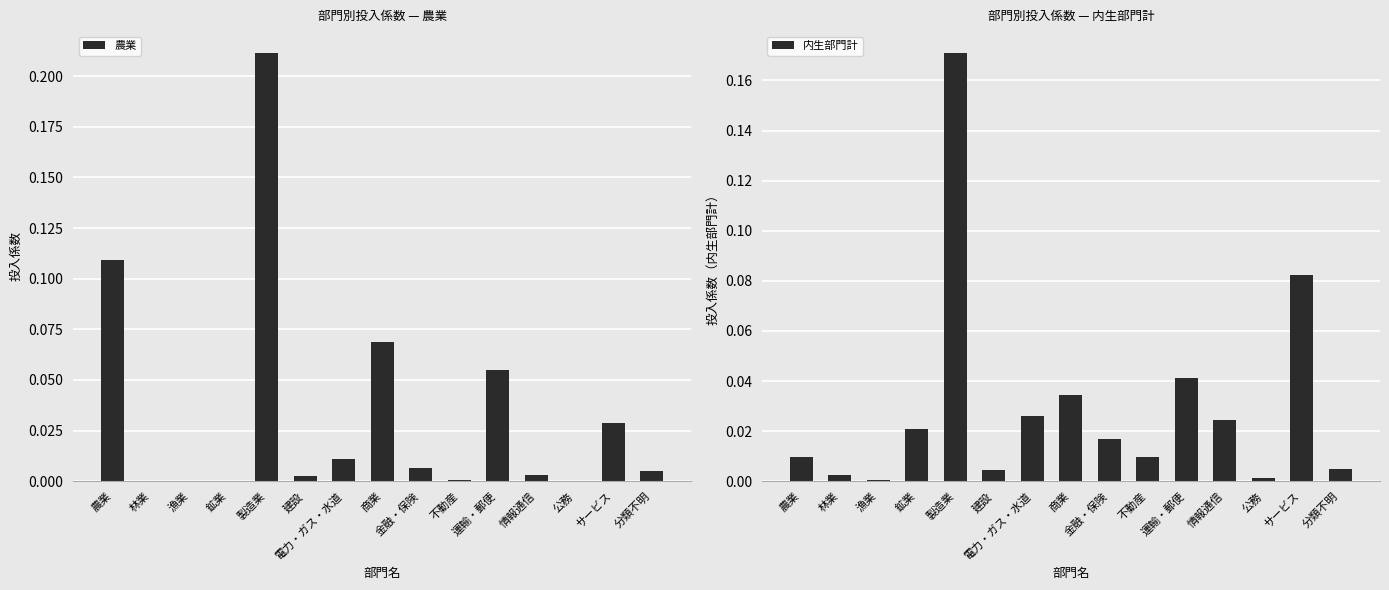

Where is 内生部門計 nearest to the value 0?

漁業